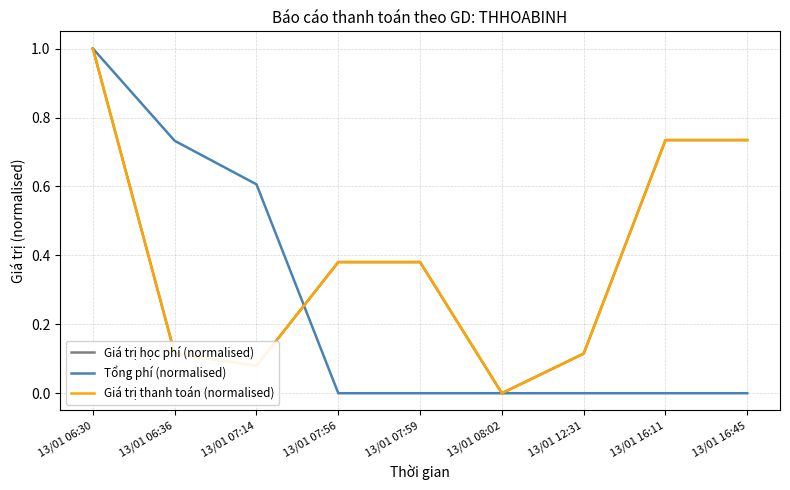

Which series ends up on top after the final intersection of Giá trị thanh toán (normalised) and Tổng phí (normalised)?

Giá trị thanh toán (normalised)